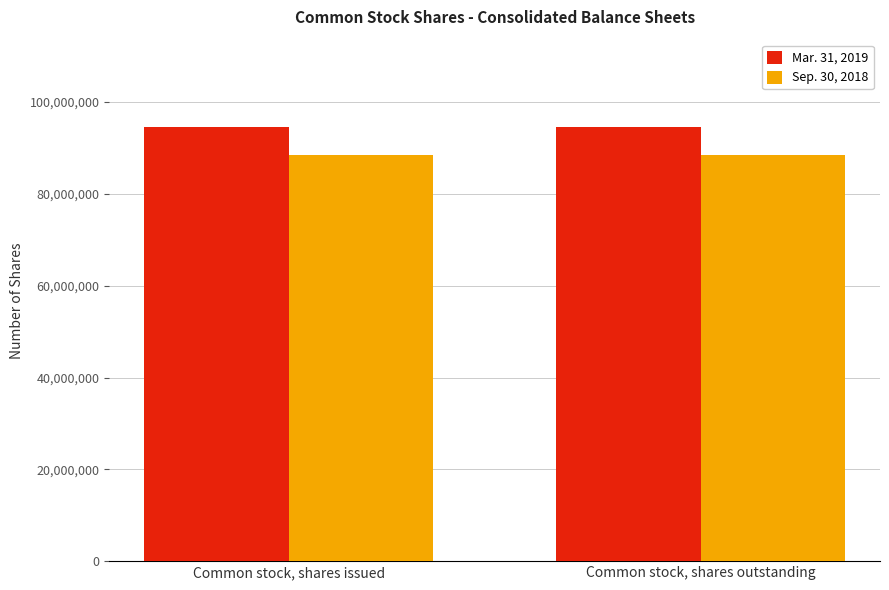

Rank the series by their maximum value, from highest to lowest.

Mar. 31, 2019, Sep. 30, 2018